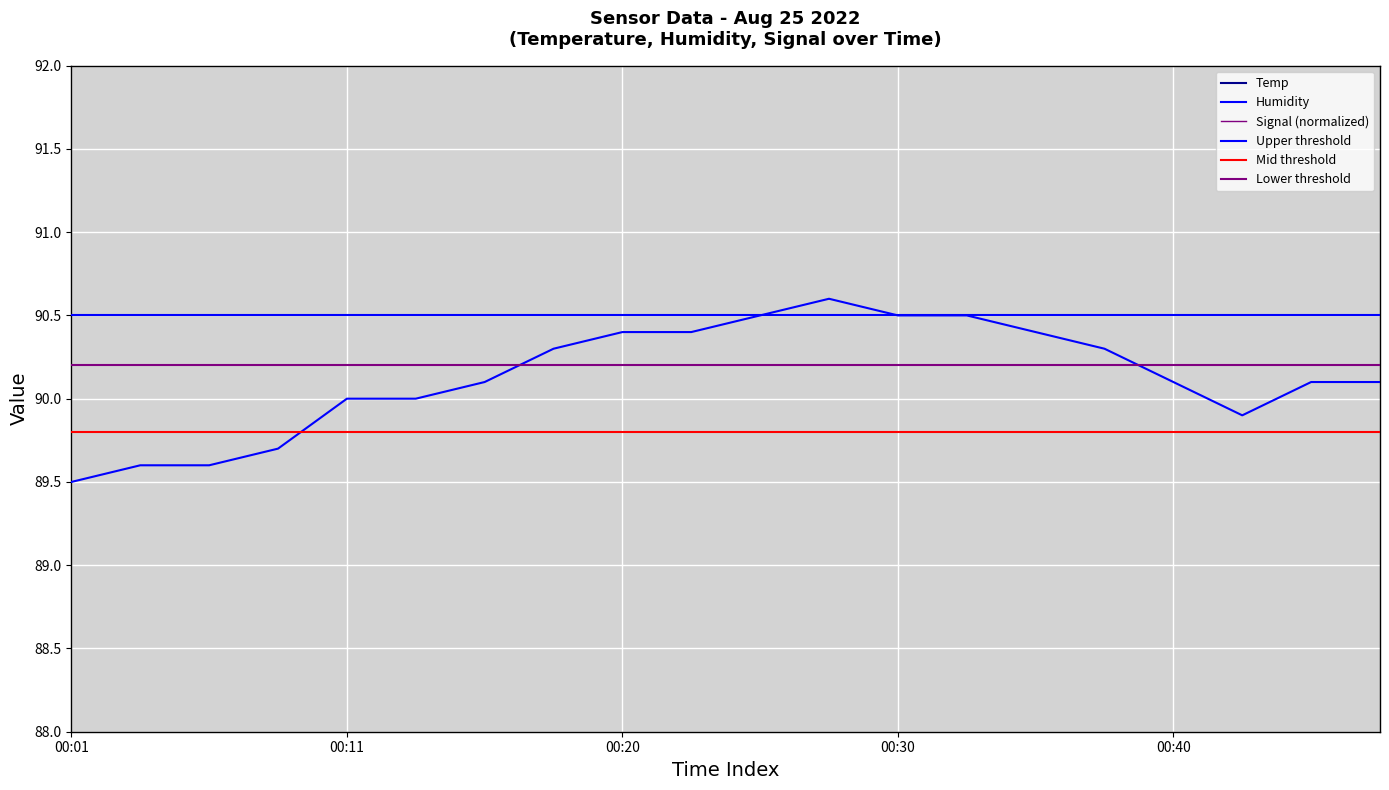

What is the total value across all series at 00:20?

137.0